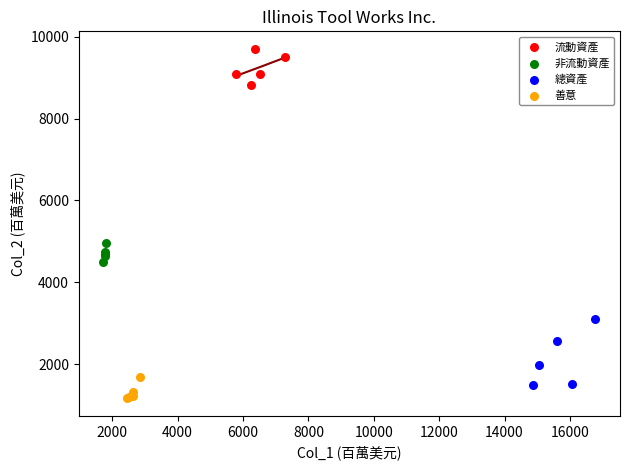

Which series contains the highest Y value?

流動資產